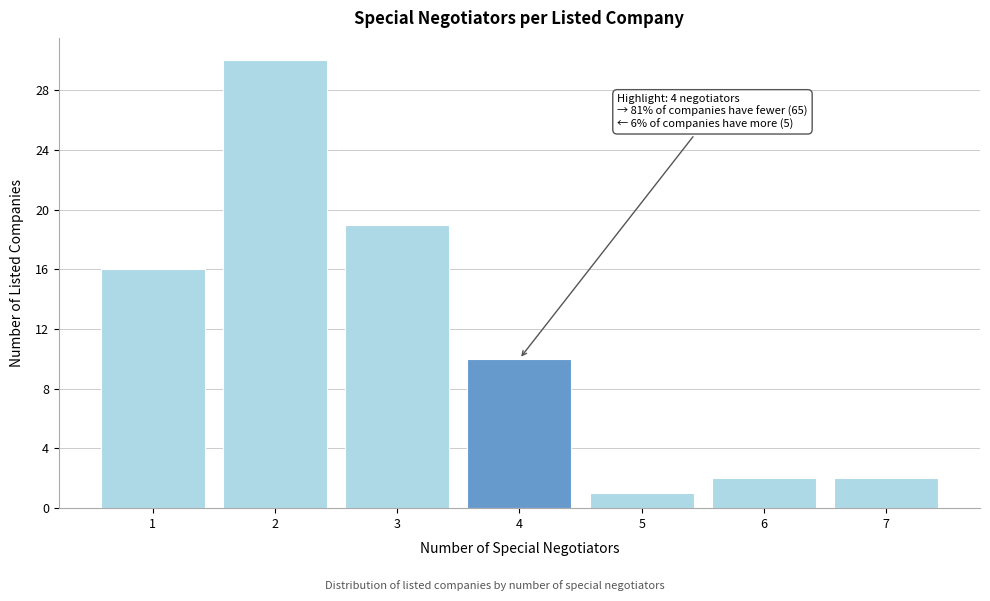

Reading left to right, what are all the values shown in this chart?

1=16	2=30	3=19	4=10	5=1	6=2	7=2